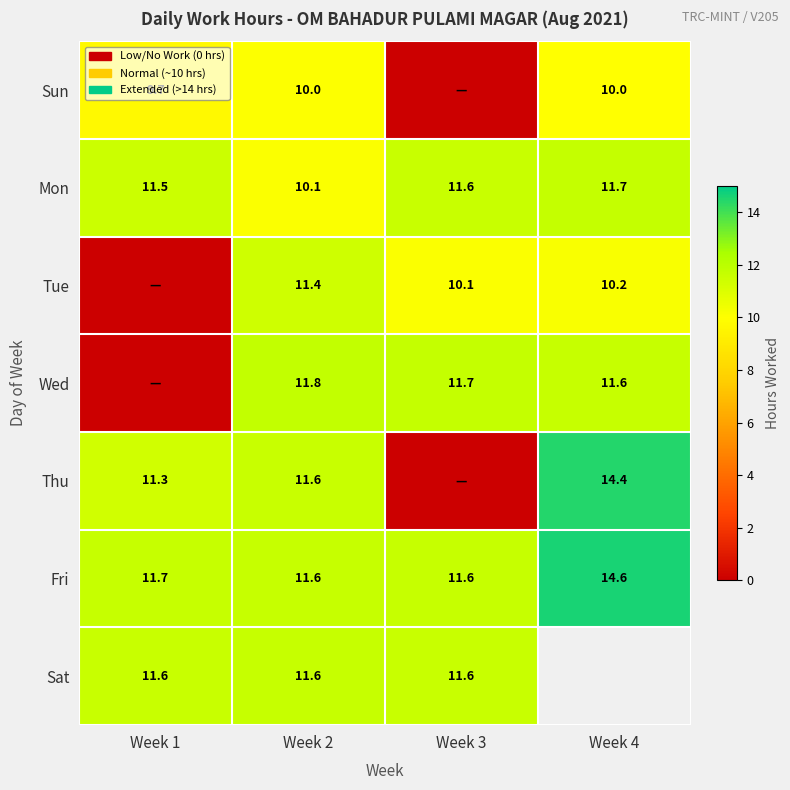

What value does the Mon series have at Week 4?

11.7